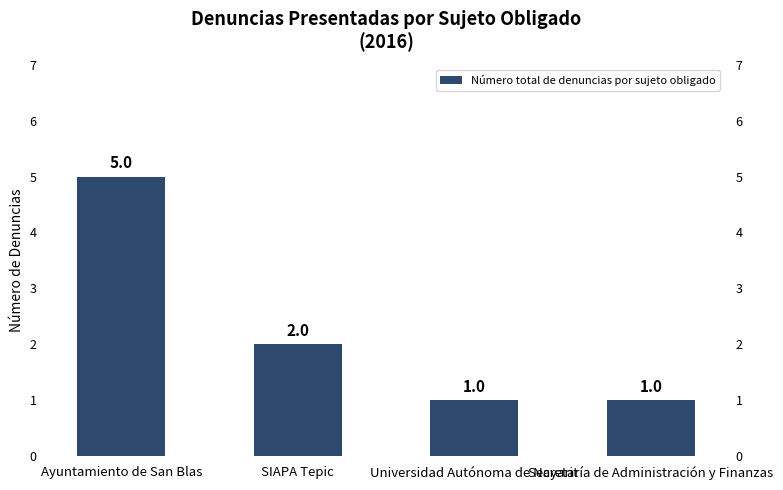

List the labels in order of value, largest first.

Ayuntamiento de San Blas, SIAPA Tepic, Universidad Autónoma de Nayarit, Secretaría de Administración y Finanzas